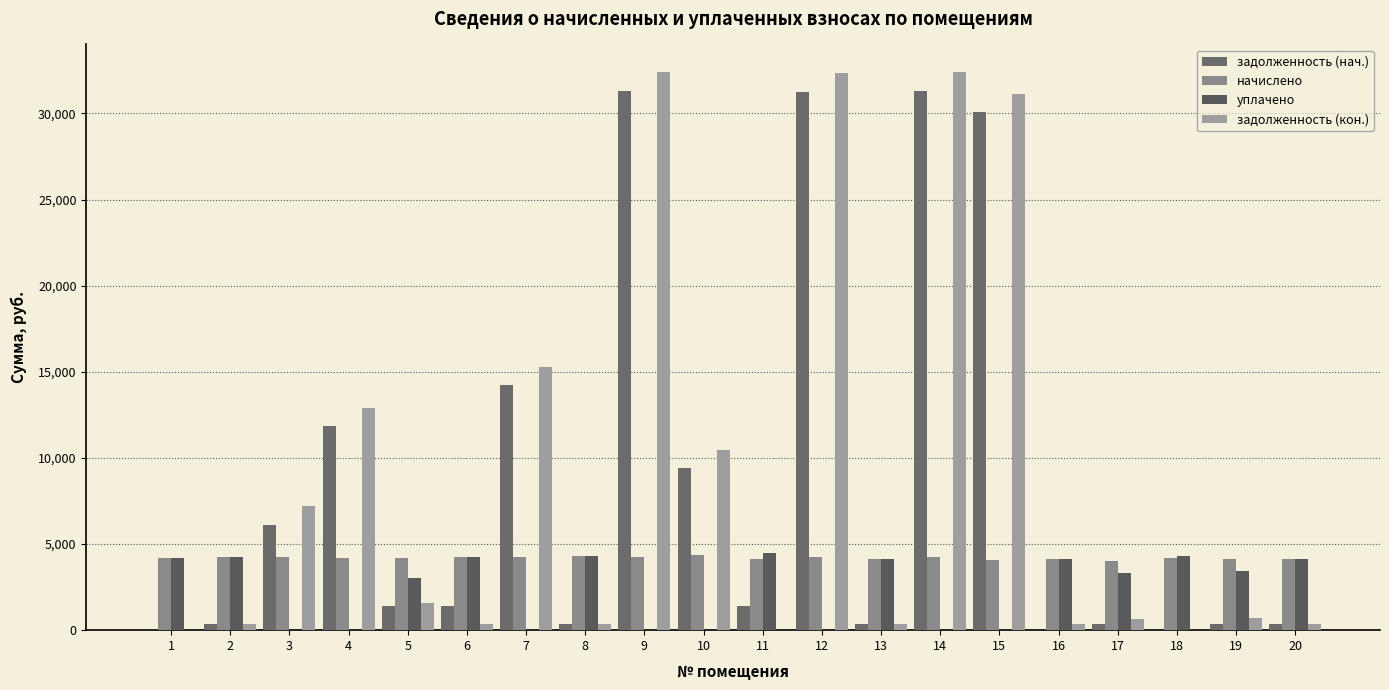

List the labels in order of задолженность (кон.) value, largest first.

9, 14, 12, 15, 7, 4, 10, 3, 5, 19, 17, 8, 2, 6, 20, 13, 16, 1, 11, 18